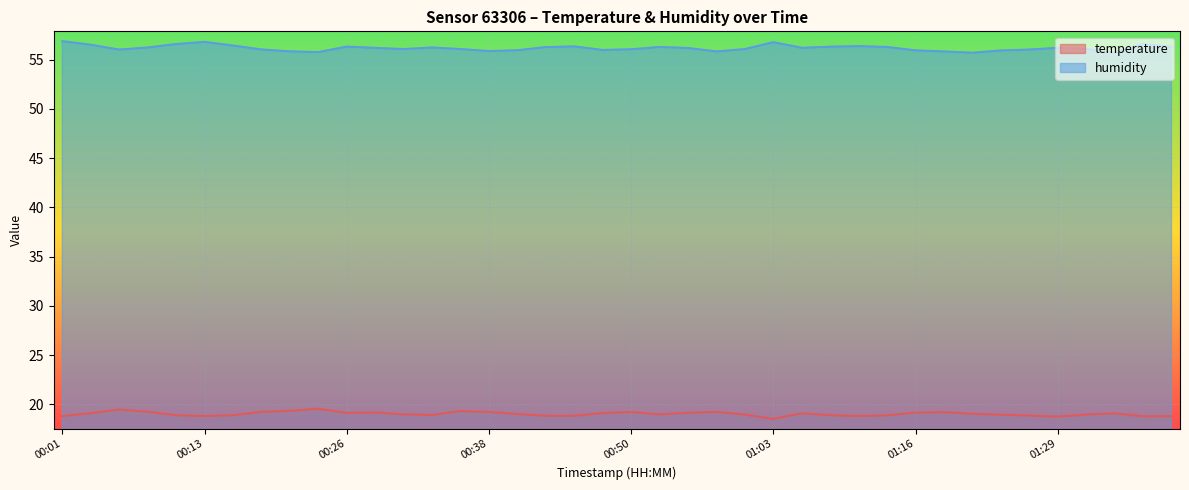

What position from the left is 00:28?

12